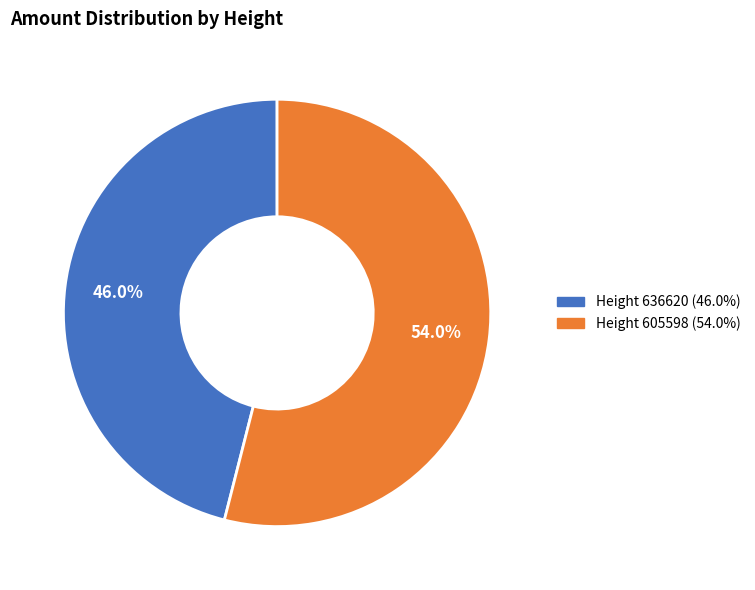

Is there a majority slice in this chart?

Yes